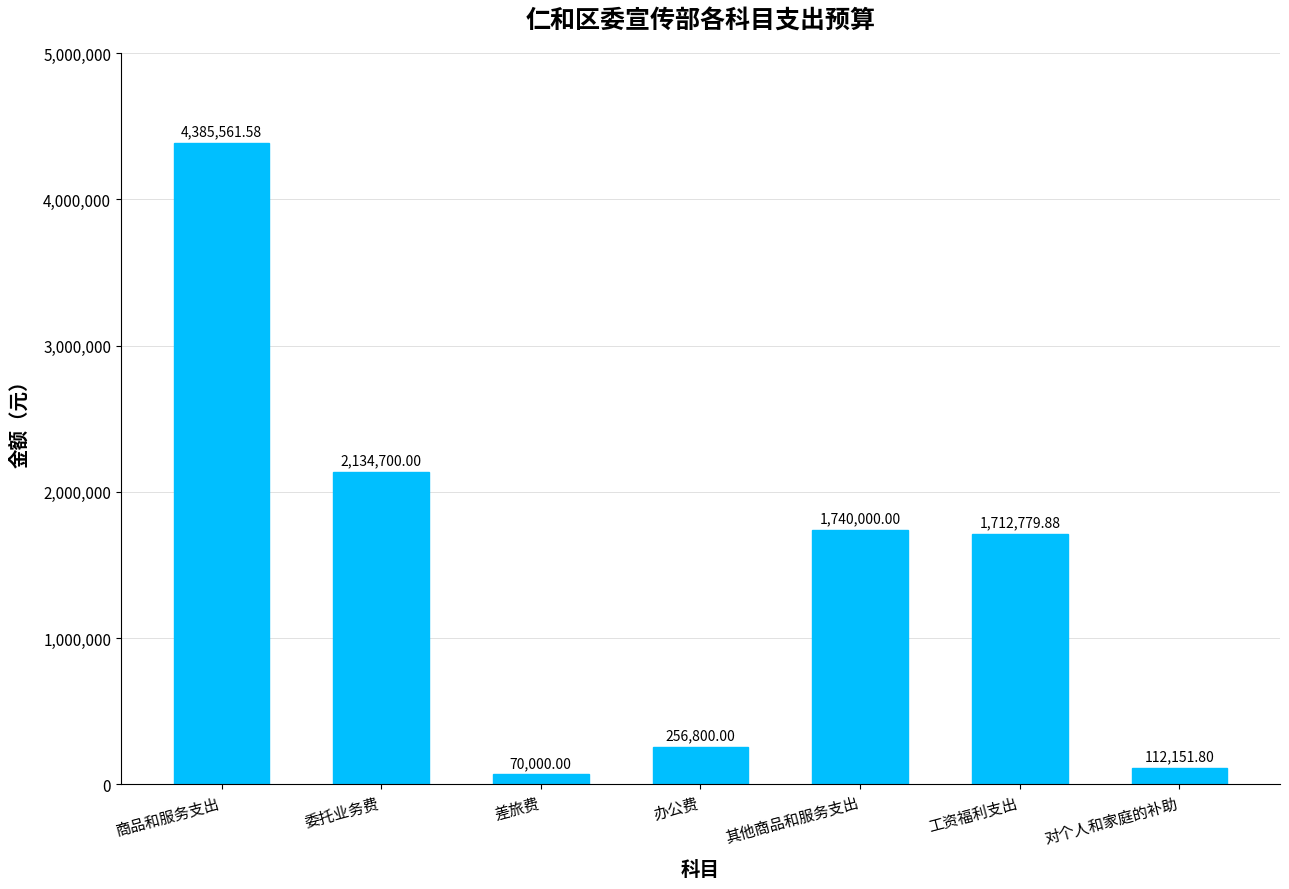

What is the sum of the values at 办公费 and 其他商品和服务支出?

1996800.0